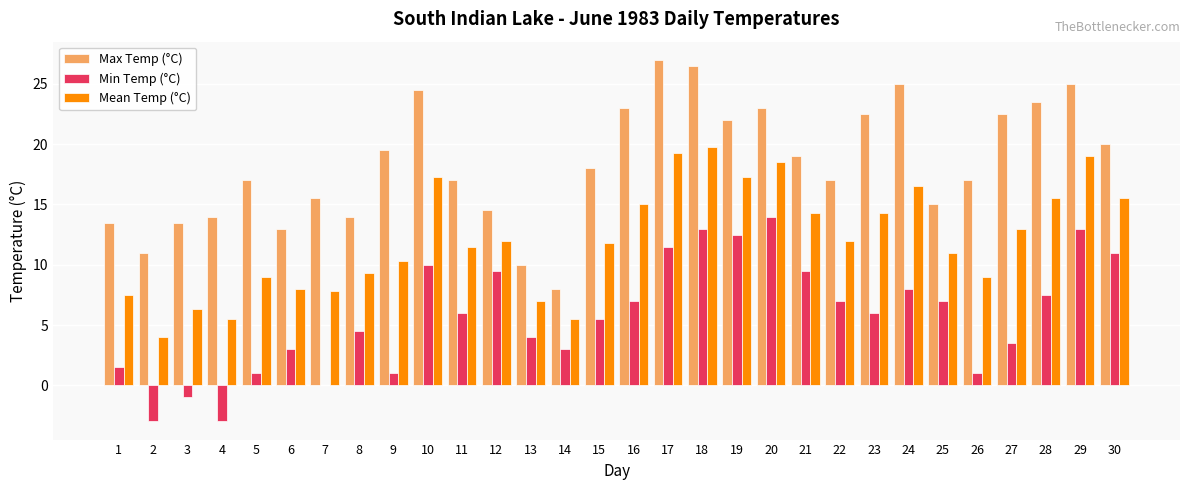

How many data points does each series have?

30